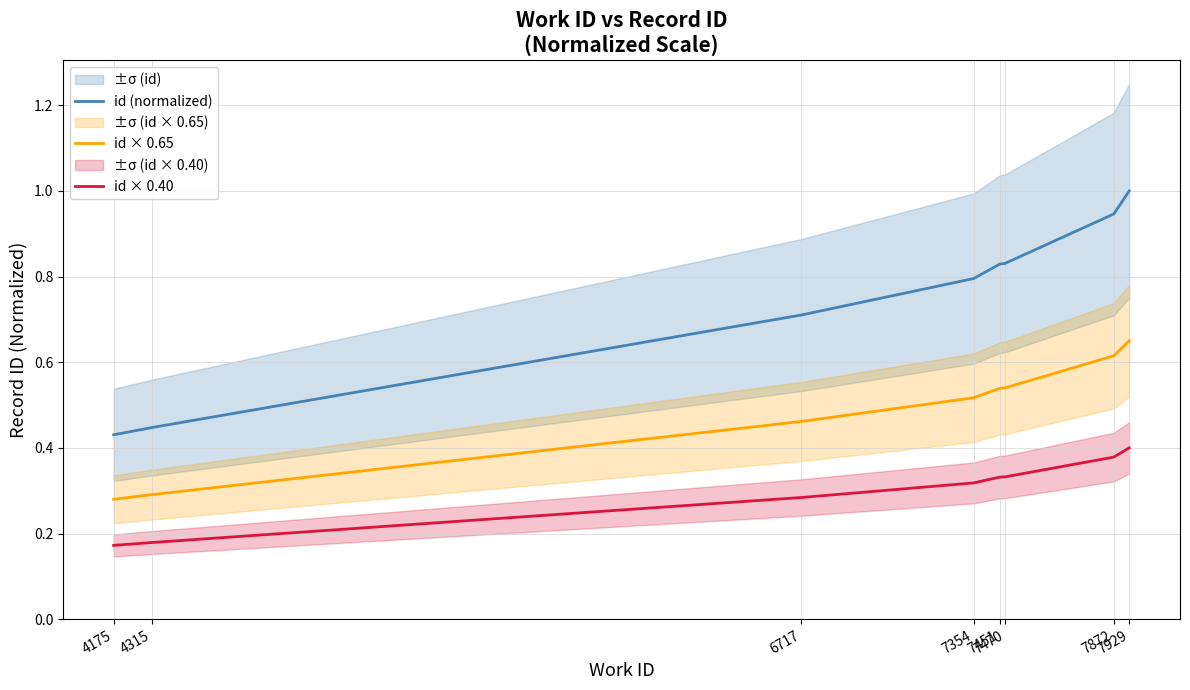

What is the sum of all id × 0.40 values?

2.4